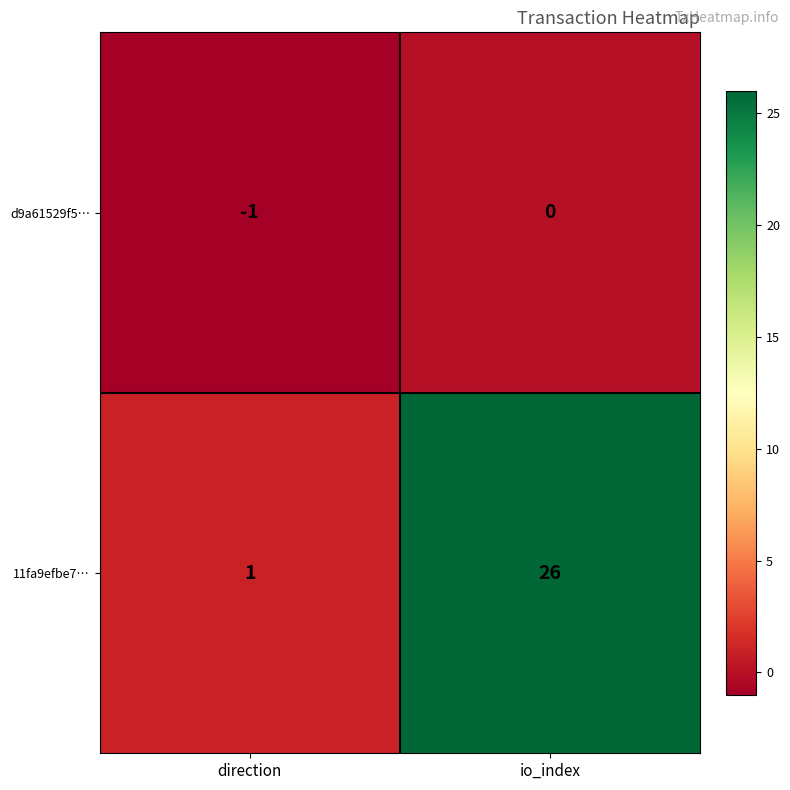

List the series in order of their overall mean, highest first.

11fa9efbe7…, d9a61529f5…